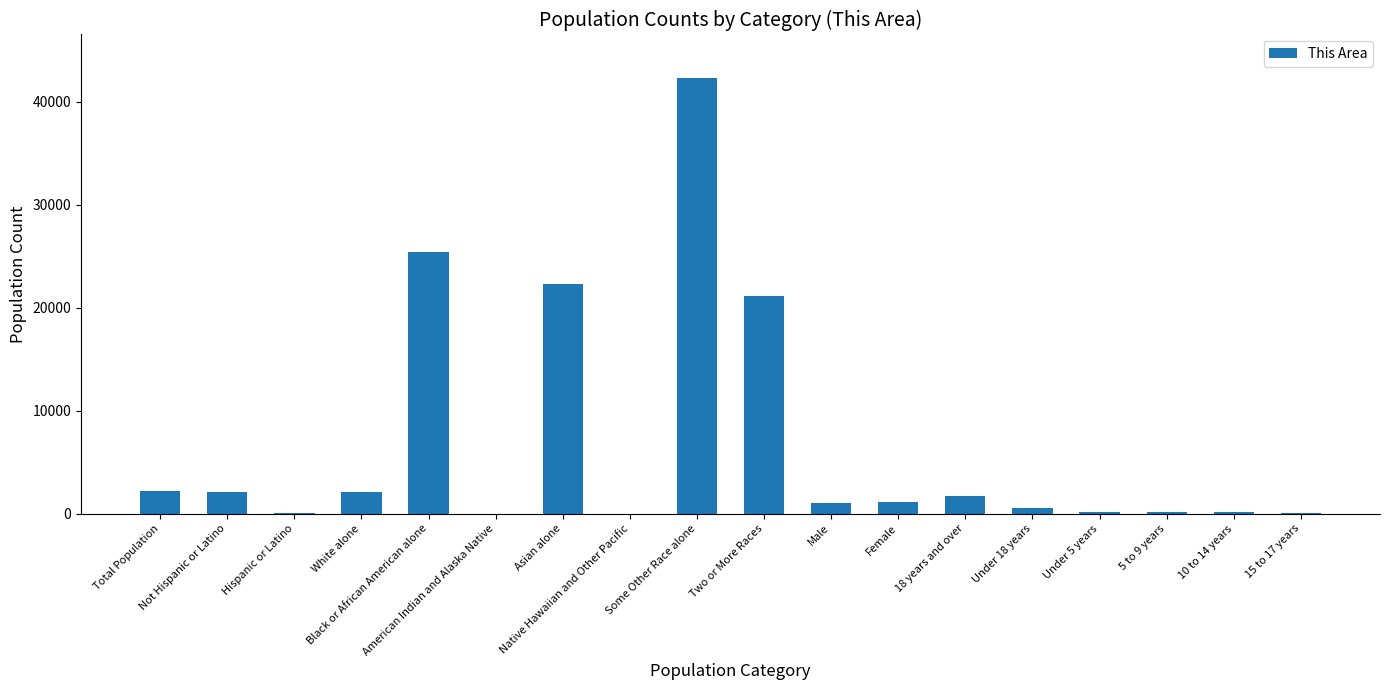

What is the sum of all values?

122680